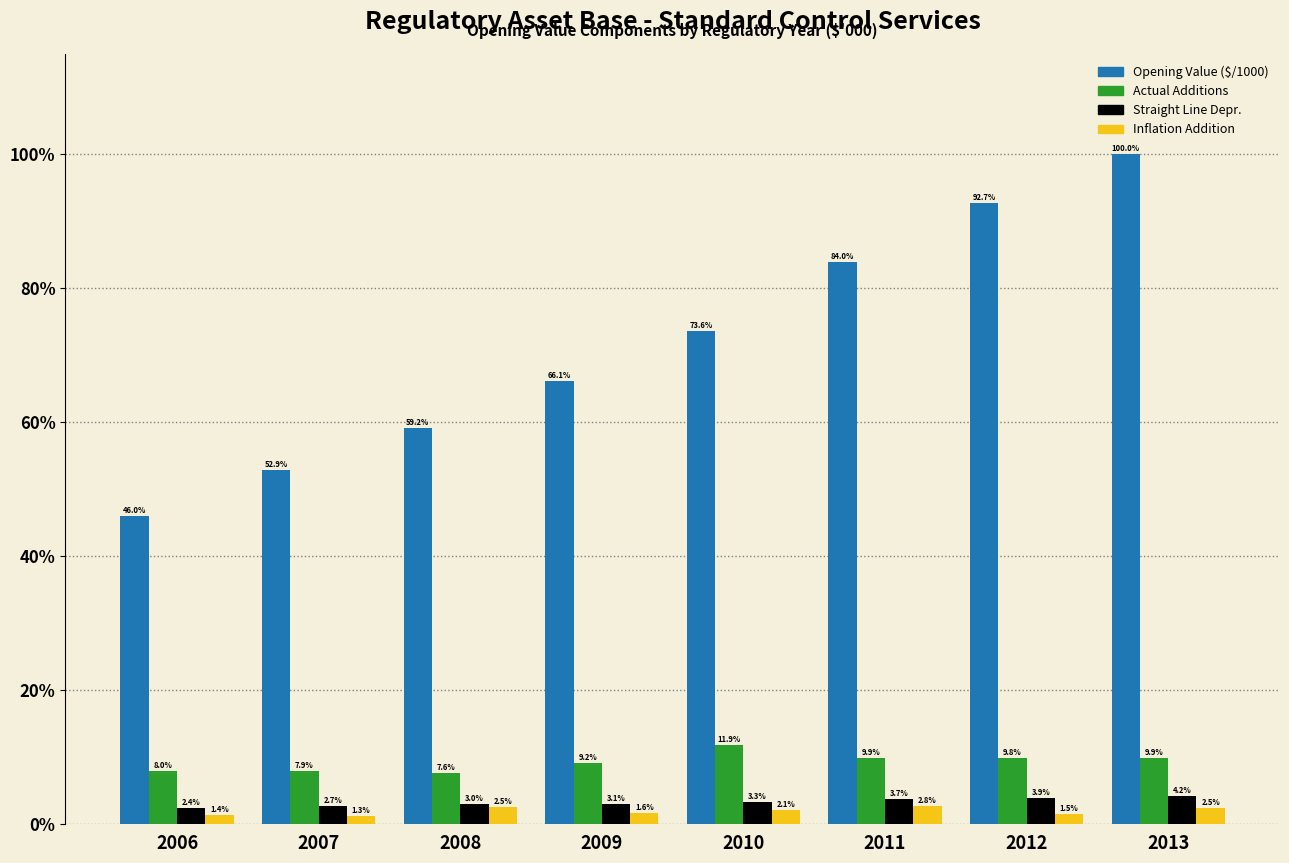

Reading left to right, list all the values displayed in this chart.

Opening Value ($/1000): 46.0	52.9	59.2	66.1	73.6	84.0	92.7	100.0
Actual Additions: 8.0	7.9	7.6	9.2	11.9	9.9	9.8	9.9
Straight Line Depr.: 2.4	2.7	3.0	3.1	3.3	3.7	3.9	4.2
Inflation Addition: 1.4	1.3	2.5	1.6	2.1	2.8	1.5	2.5